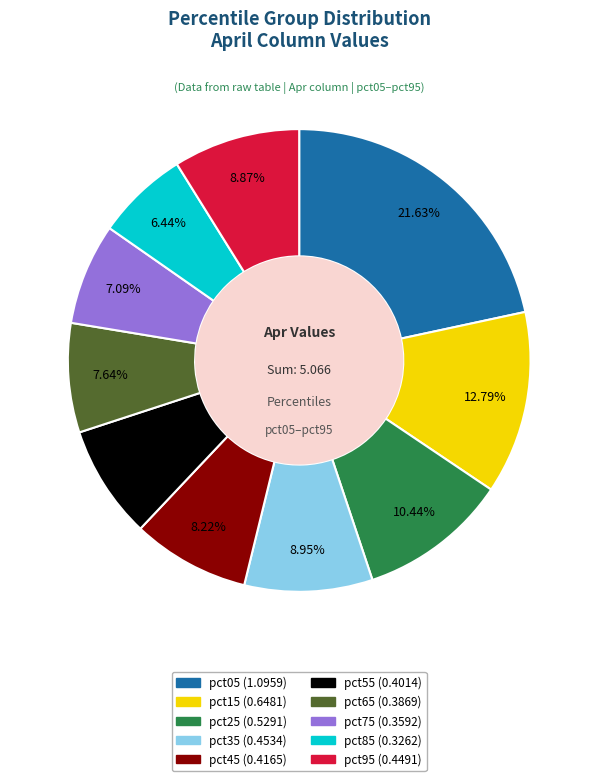

Is there a majority slice in this chart?

No